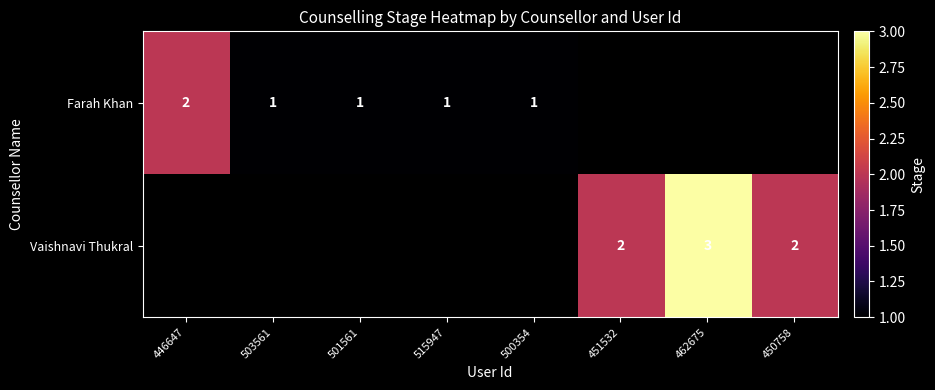

Is it true that Farah Khan equals 1 at 503561?

True